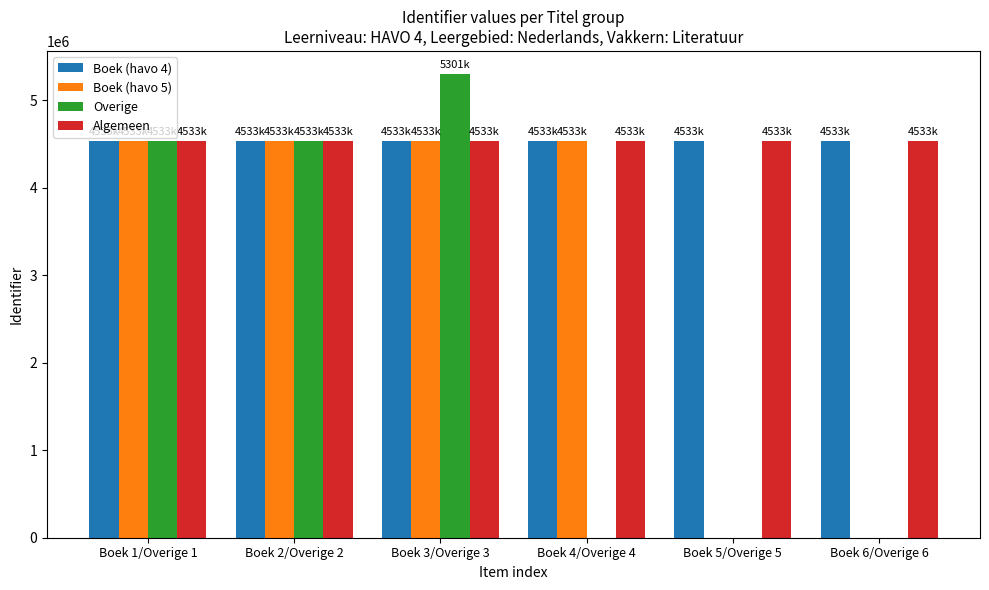

At which category is the sum across all series the highest?

Boek 3/Overige 3